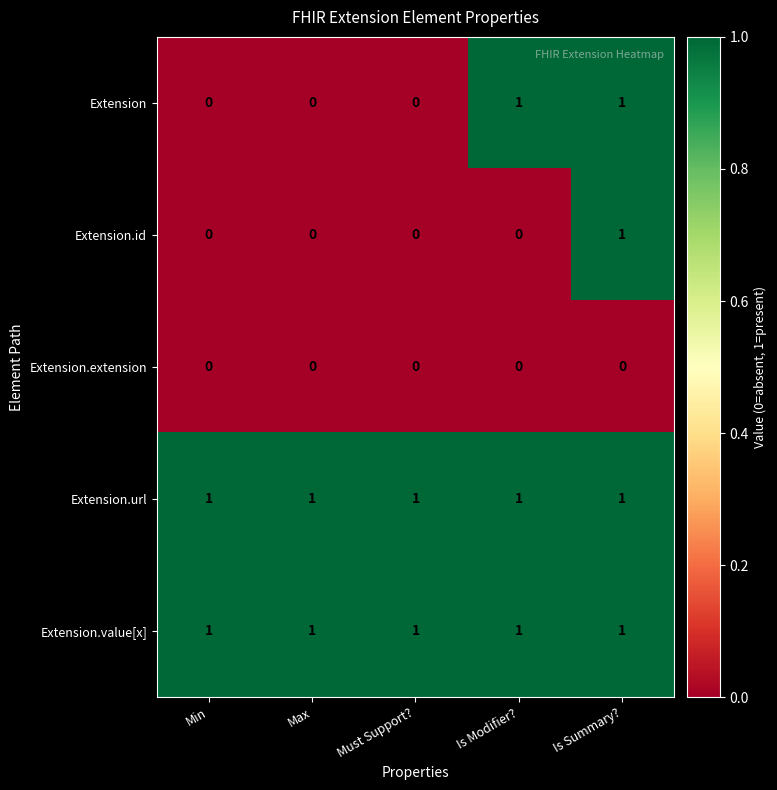

At which category is the sum across all series the highest?

Is Summary?